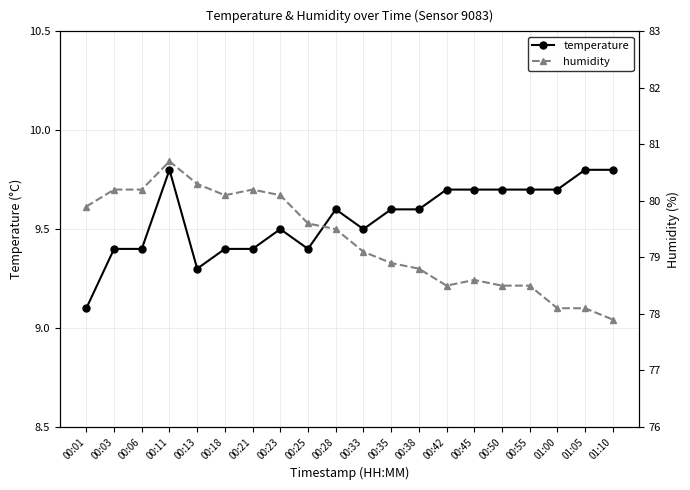

At which category is the sum across all series the highest?

00:11